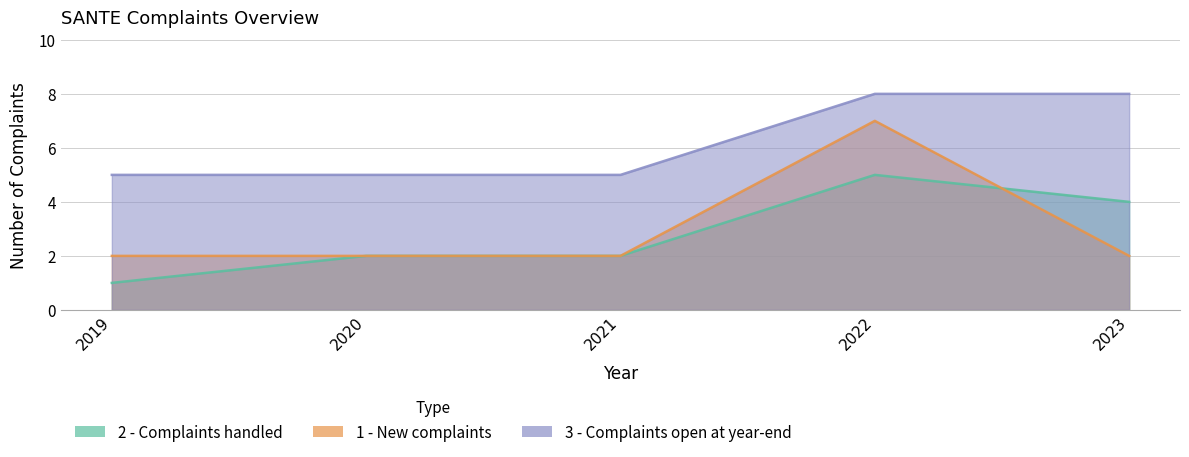

How many series are shown in this chart?

3